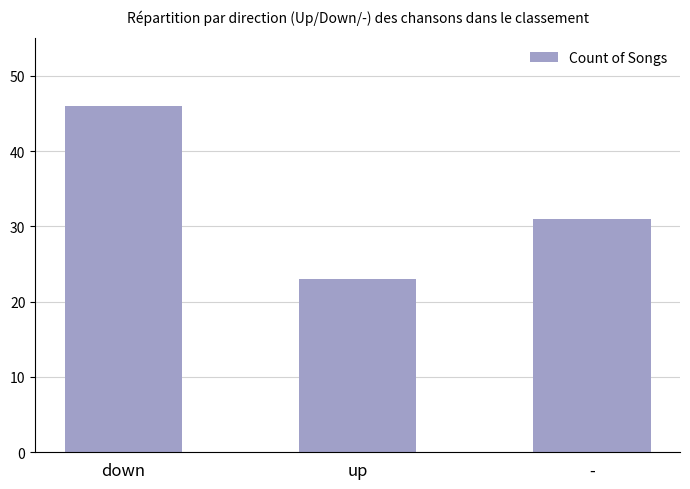

Which has a higher value, up or down?

down